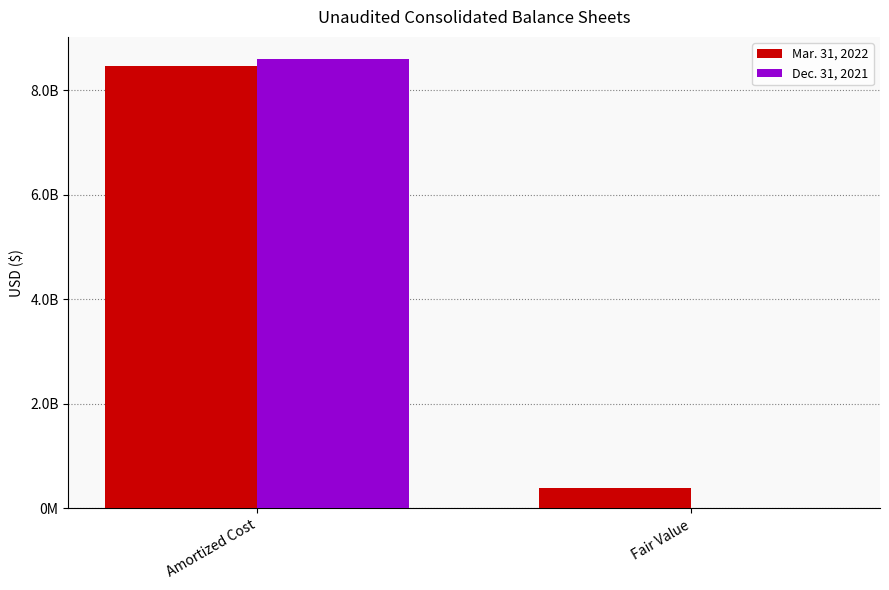

Are the bars horizontal?

No